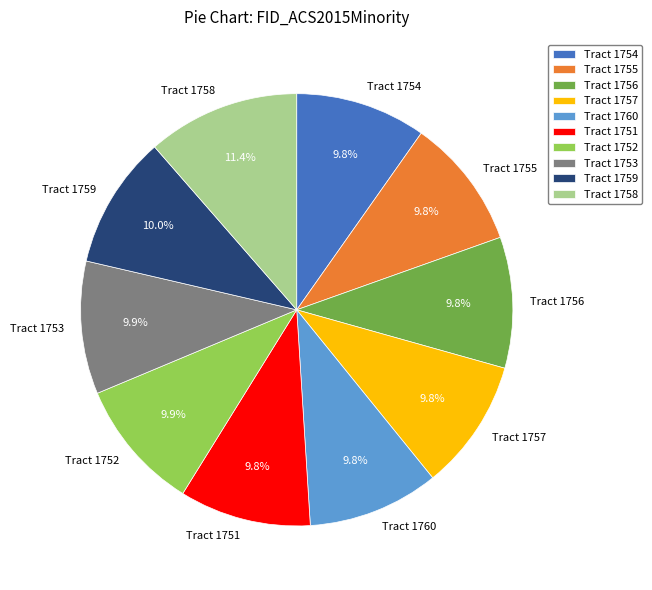

Is it true that Tract 1751 is 10% of the pie?

True